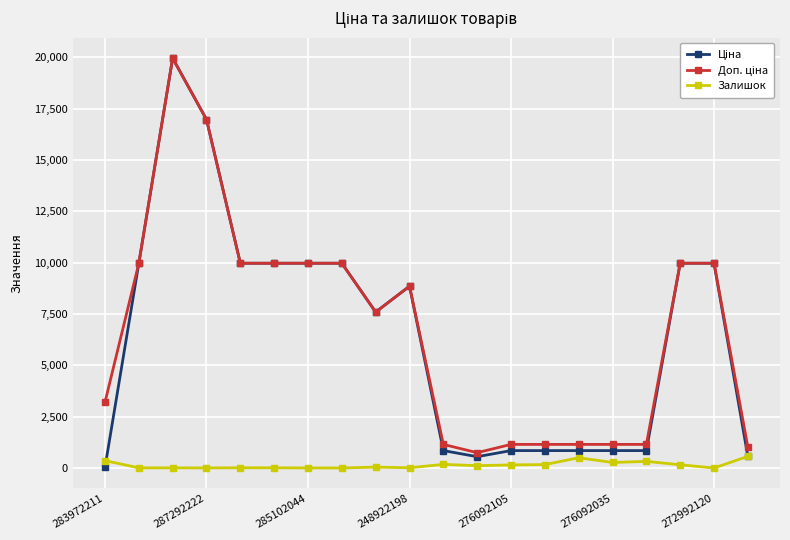

After their last crossing, which series has the higher values: Залишок or Ціна?

Залишок